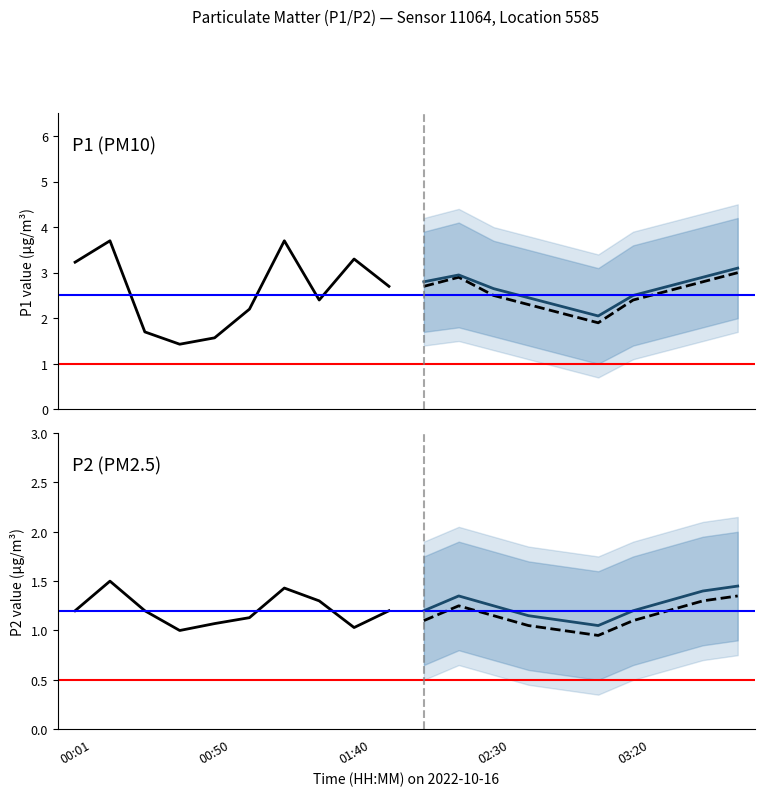

Count the number of data series in this chart.

2